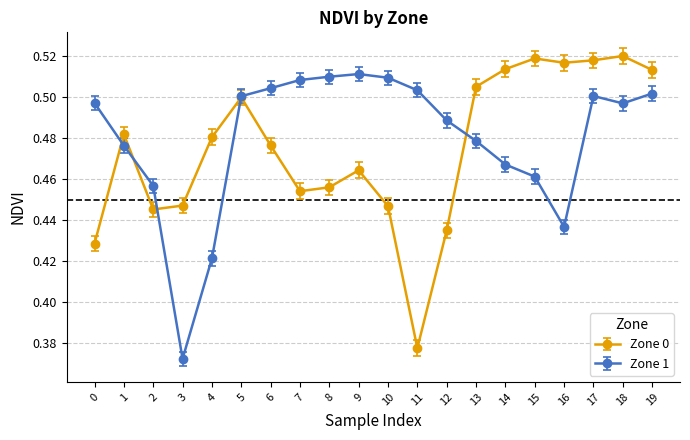

True or false: Zone 1 has a value of 0.5 at 13.

True